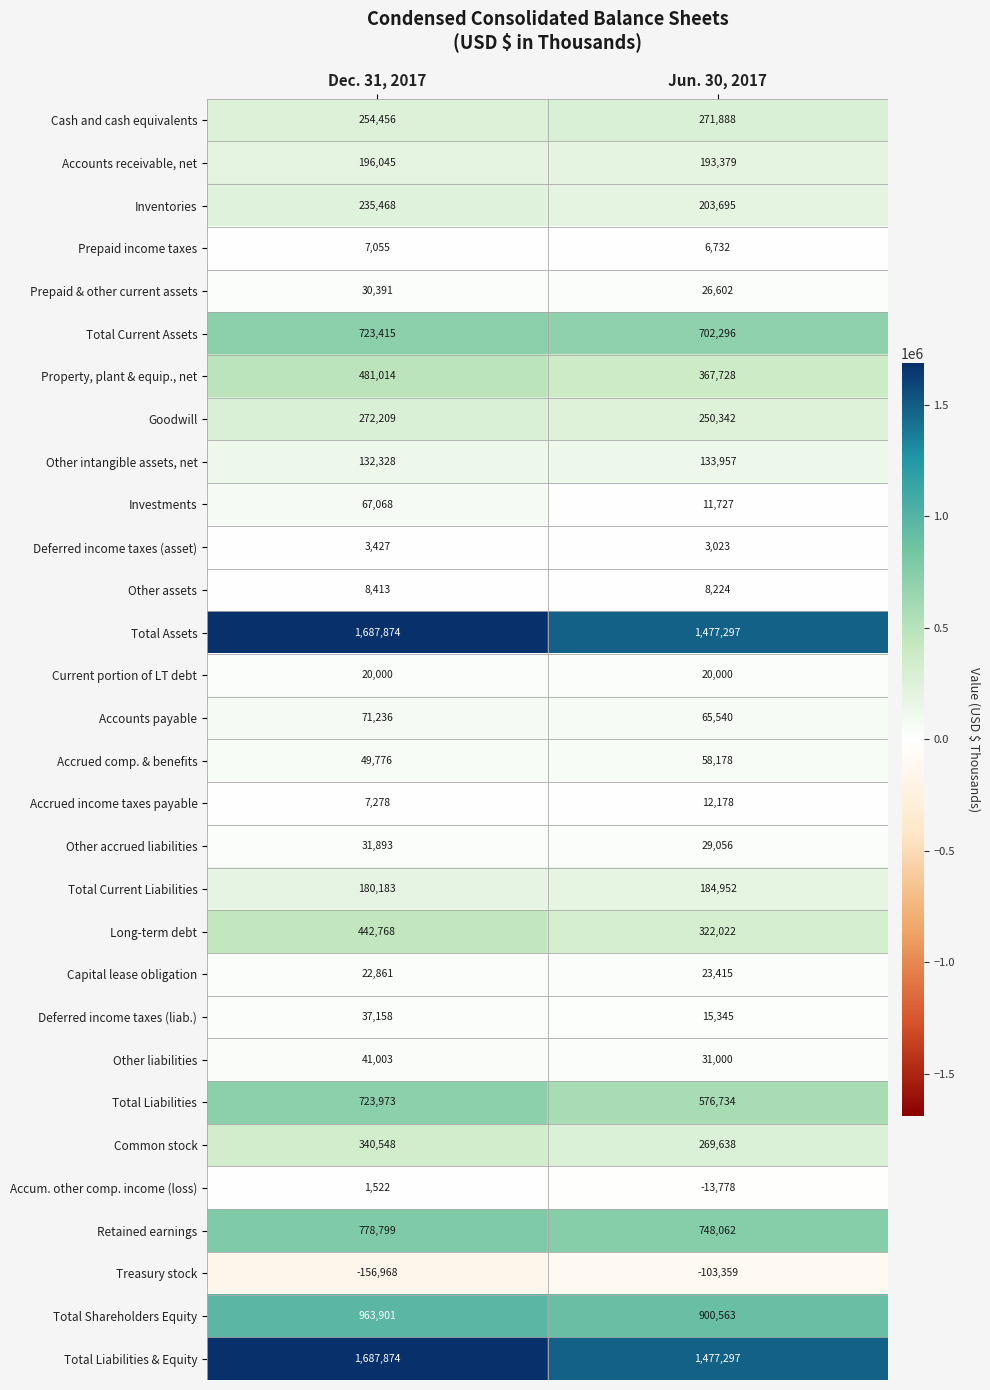

Is the value of Total Current Assets at Jun. 30, 2017 greater than the value of Cash and cash equivalents at Jun. 30, 2017?

Yes